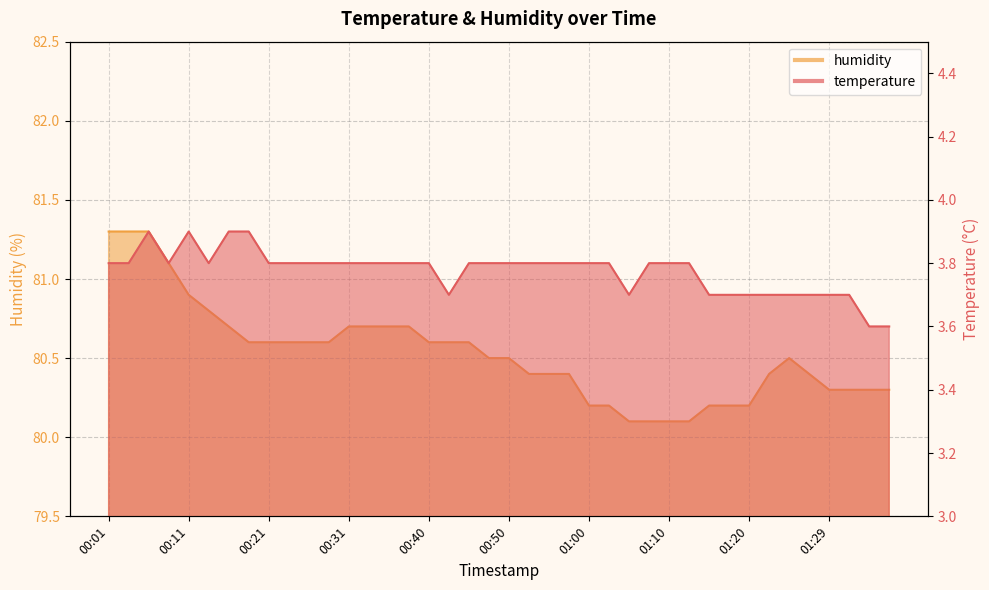

Rank the series at 00:03 from highest to lowest value.

humidity, temperature